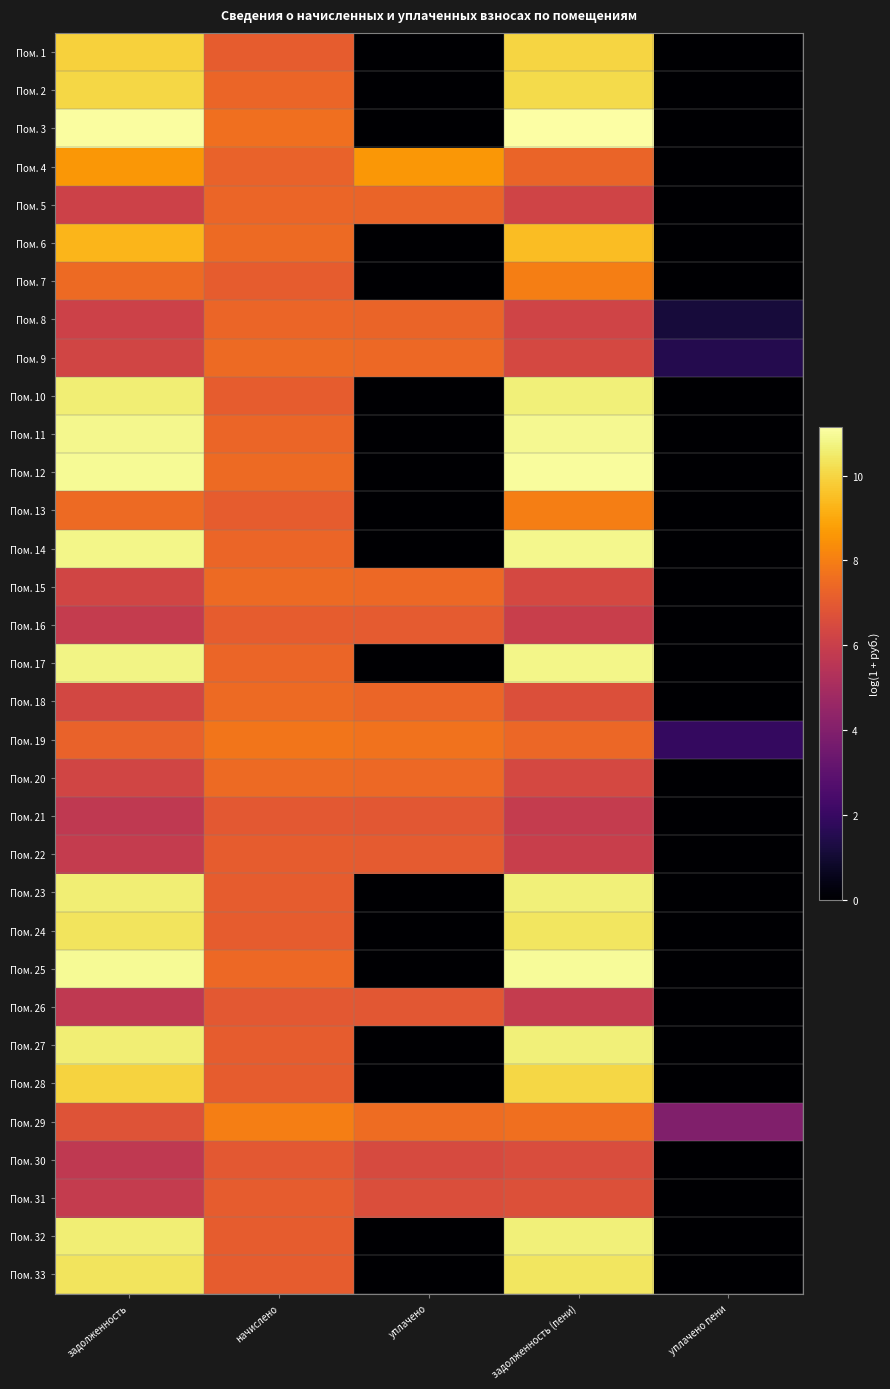

Which category has the highest value across all series?

задолженность (пени)